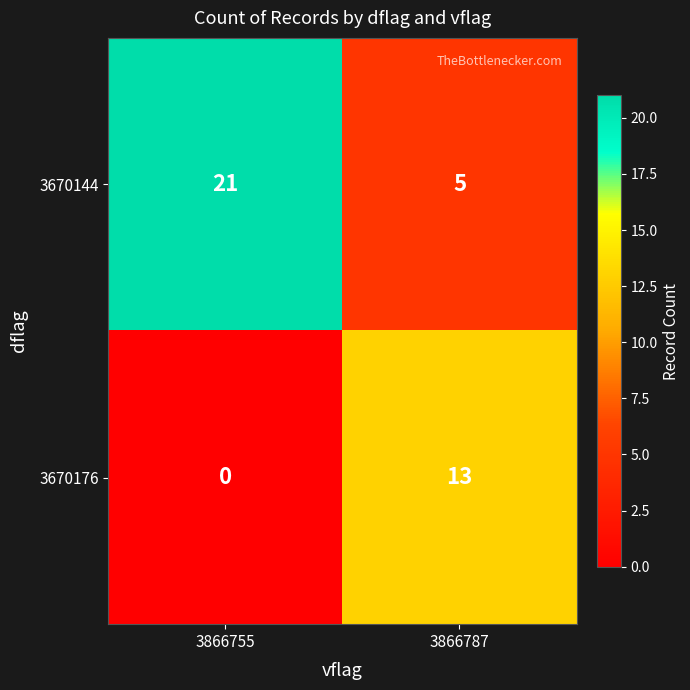

What value does the 3670144 series have at 3866787?

5